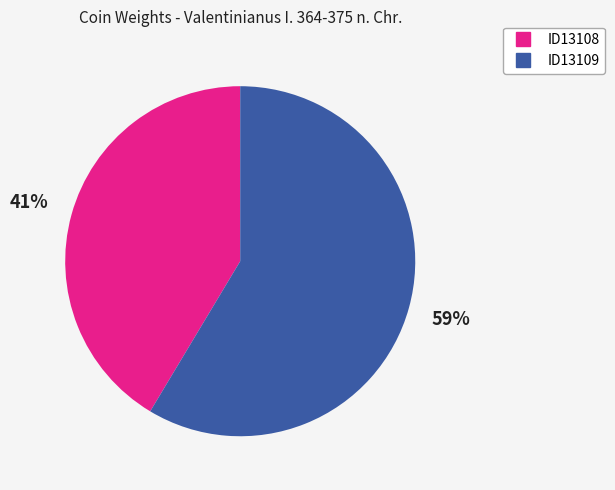

Between ID13108 and ID13109, which is larger?

ID13109